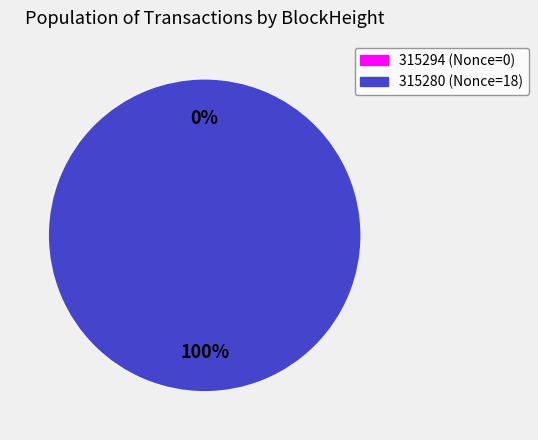

Which slice is the smallest?

315294